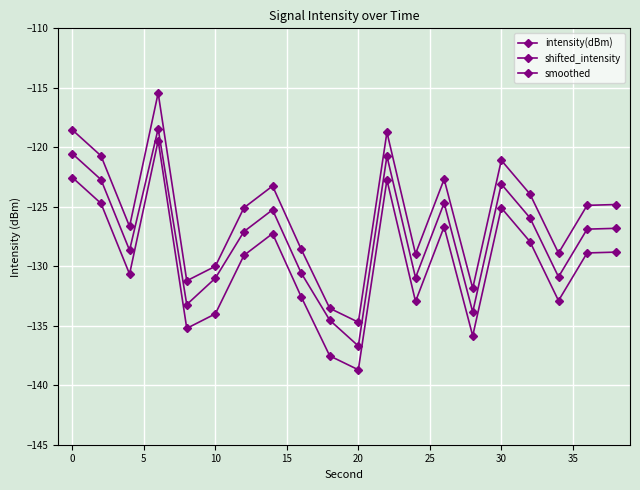

True or false: shifted_intensity and smoothed cross at least once.

False